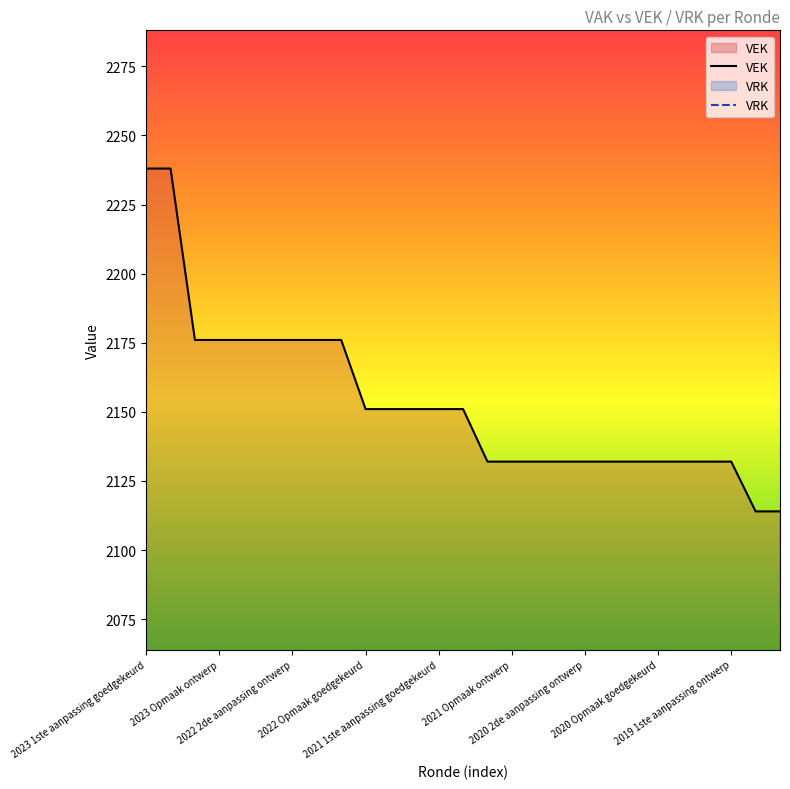

What is the value of the 24th point from the left?

2132